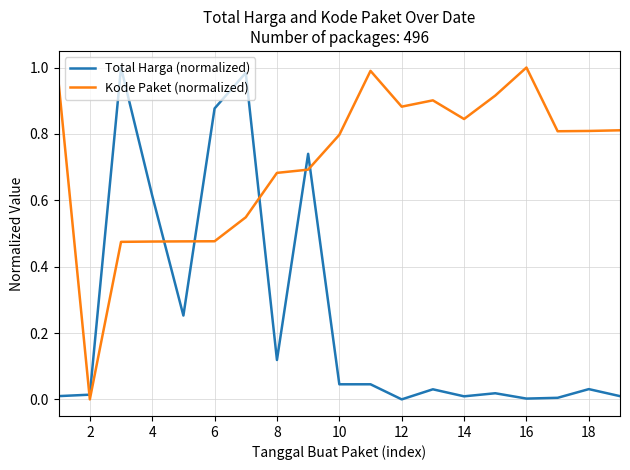

Which series has the largest total across all categories?

Kode Paket (normalized)